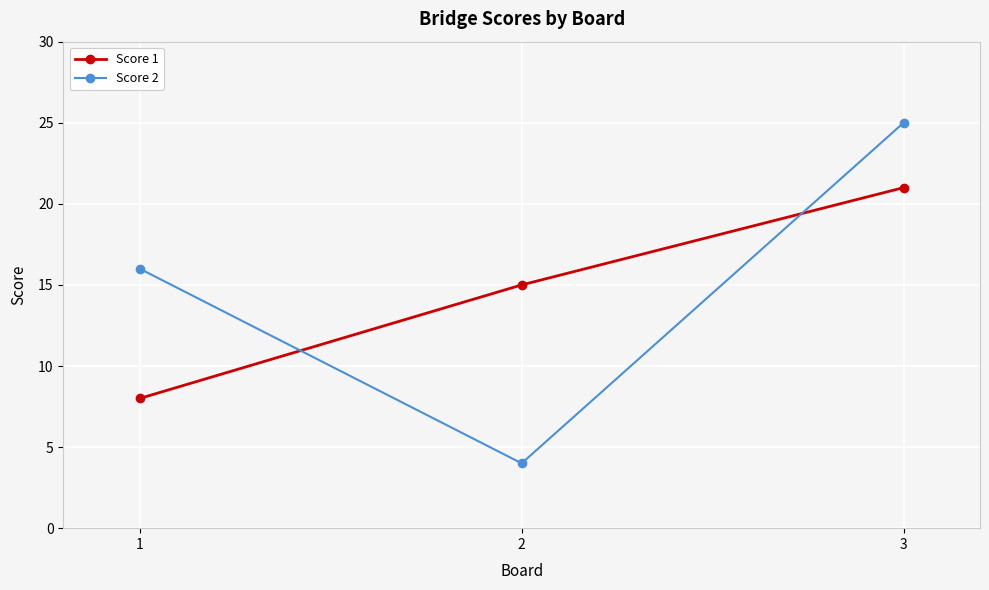

Between 1 and 3, which series saw the biggest shift?

Score 1